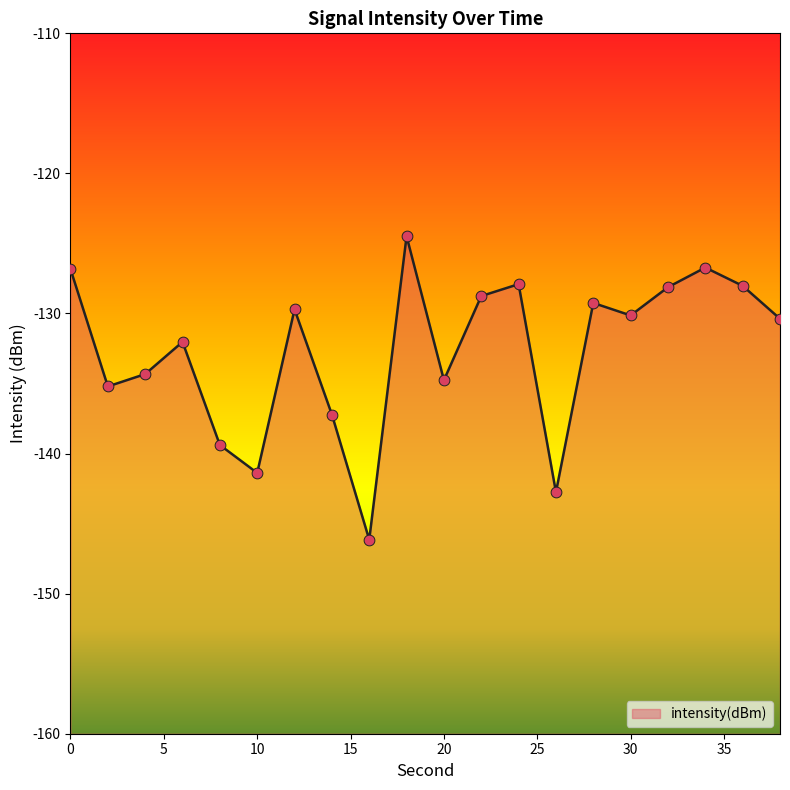

What is the change in value from 24 to 38?

-2.5